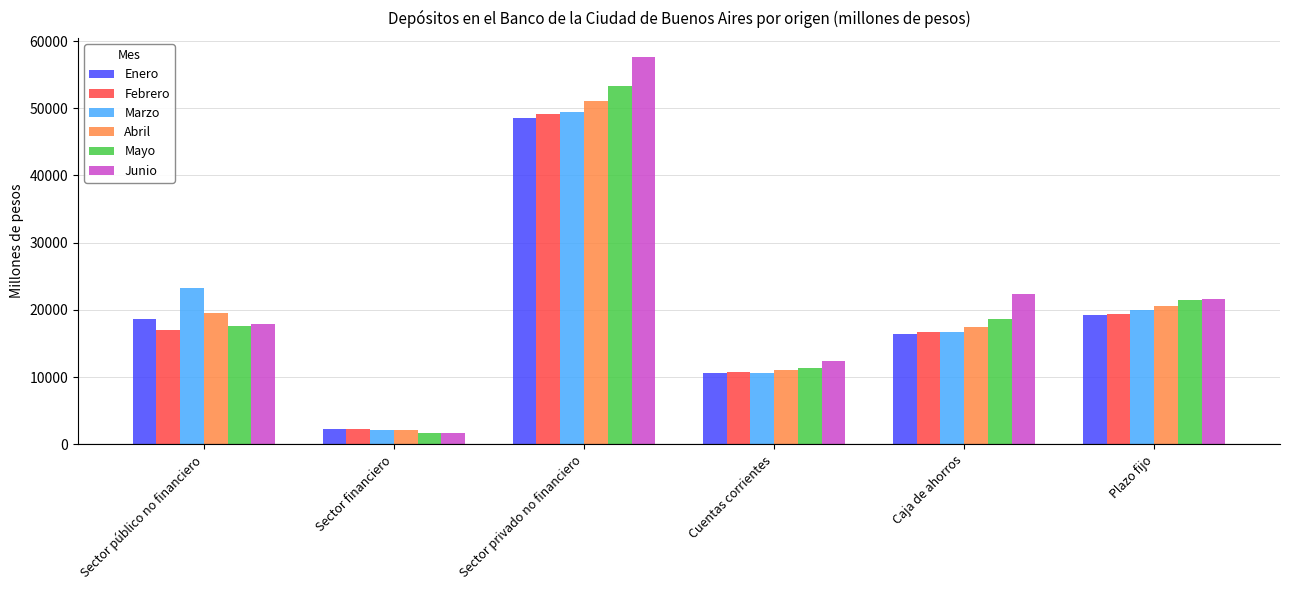

At how many categories does at least one series exceed 4856?

5